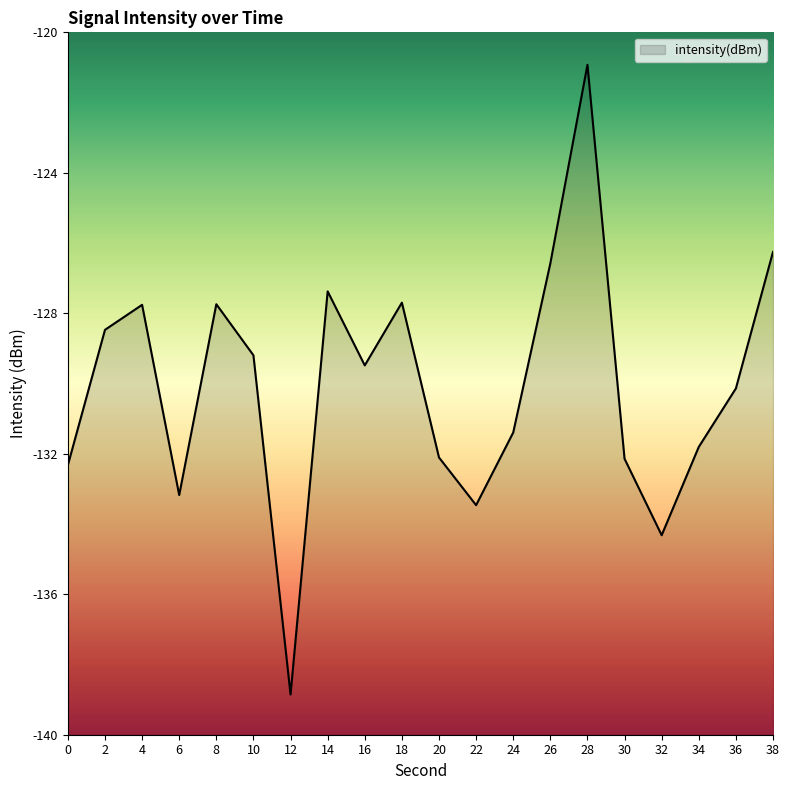

Reading right to left, what are all the values shown in this chart?

-126.3	-130.1	-131.8	-134.3	-132.1	-120.9	-126.6	-131.4	-133.5	-132.1	-127.7	-129.5	-127.4	-138.9	-129.2	-127.7	-133.2	-127.8	-128.5	-132.3